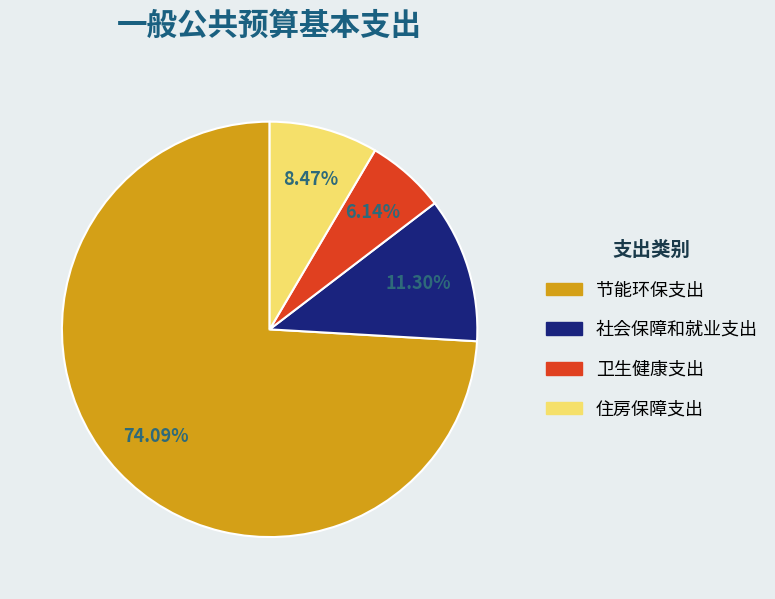

Count the number of slices in the pie.

4